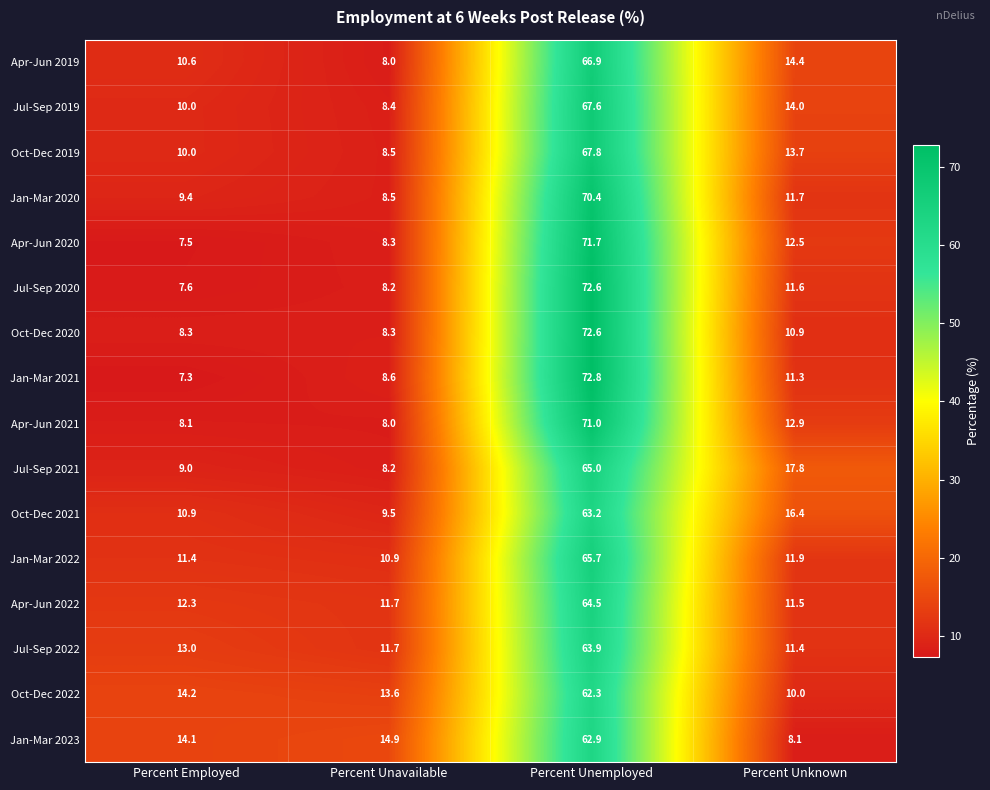

Is it true that Oct-Dec 2022 equals 18.2 at Percent Unavailable?

False